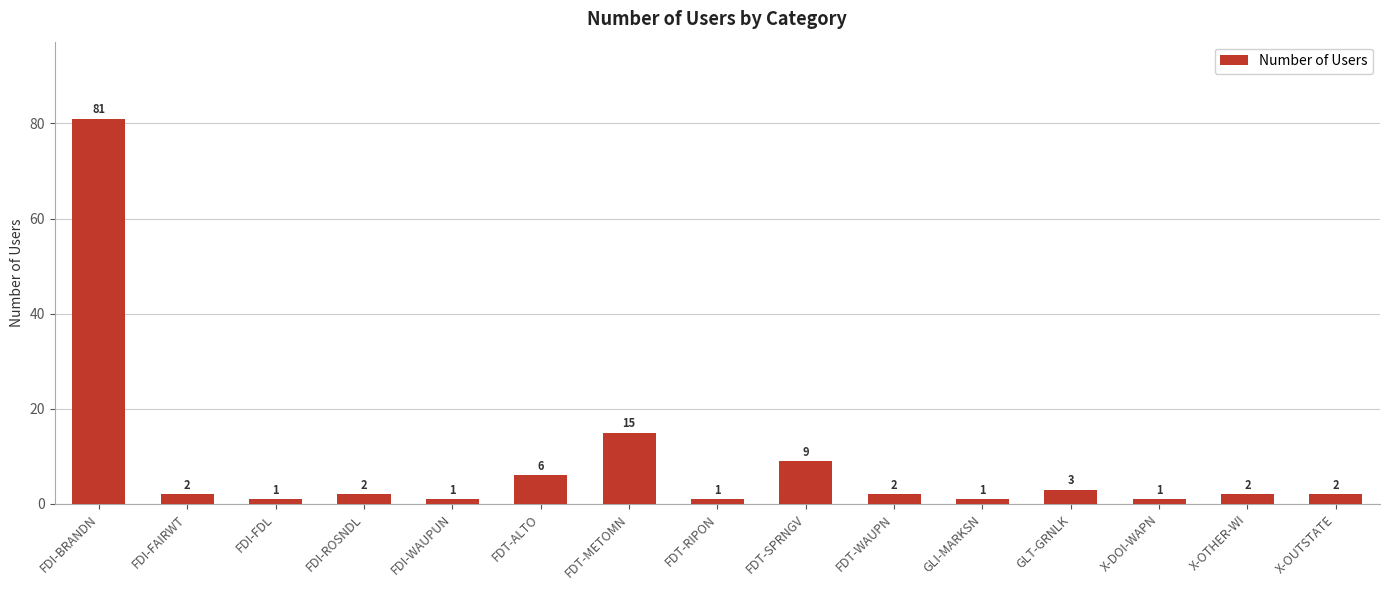

Reading right to left, list all the values displayed in this chart.

X-OUTSTATE=2	X-OTHER-WI=2	X-DOI-WAPN=1	GLT-GRNLK=3	GLI-MARKSN=1	FDT-WAUPN=2	FDT-SPRNGV=9	FDT-RIPON=1	FDT-METOMN=15	FDT-ALTO=6	FDI-WAUPUN=1	FDI-ROSNDL=2	FDI-FDL=1	FDI-FAIRWT=2	FDI-BRANDN=81